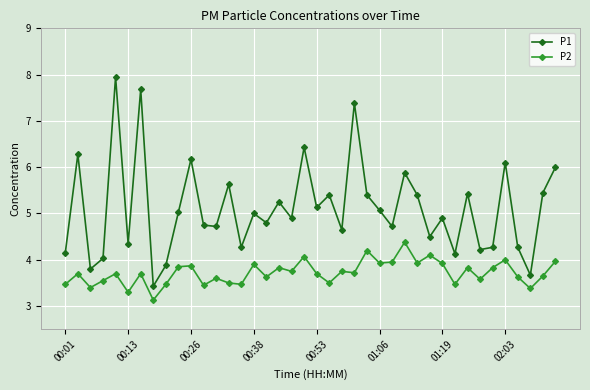

List the series in order of their overall mean, highest first.

P1, P2